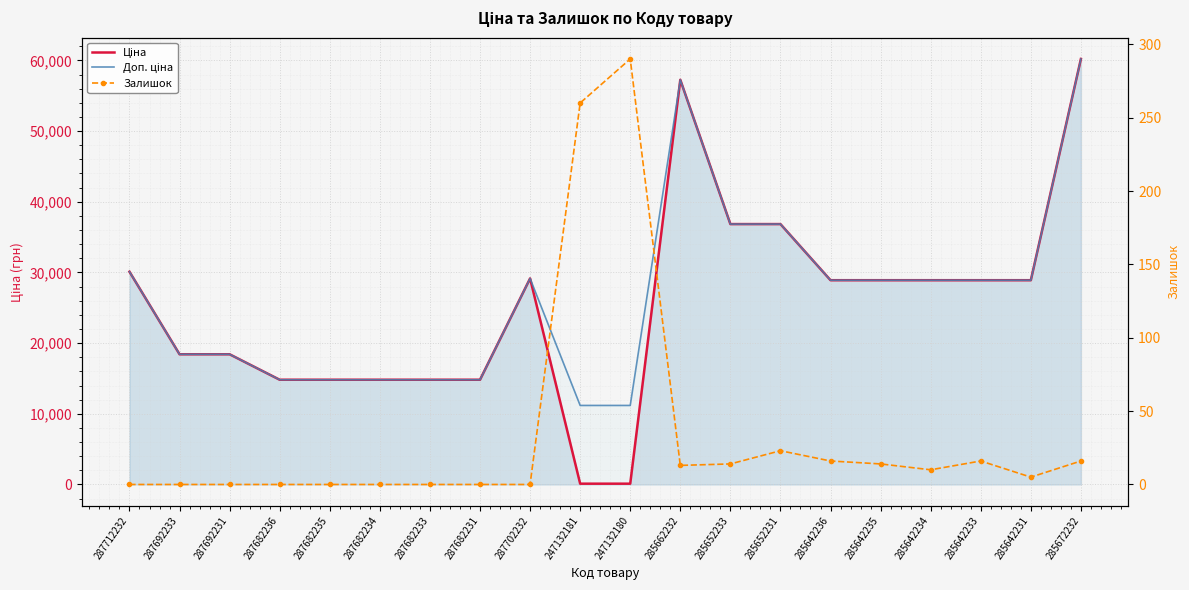

In Залишок, how many points are lower than both neighbors (excluding endpoints)?

3